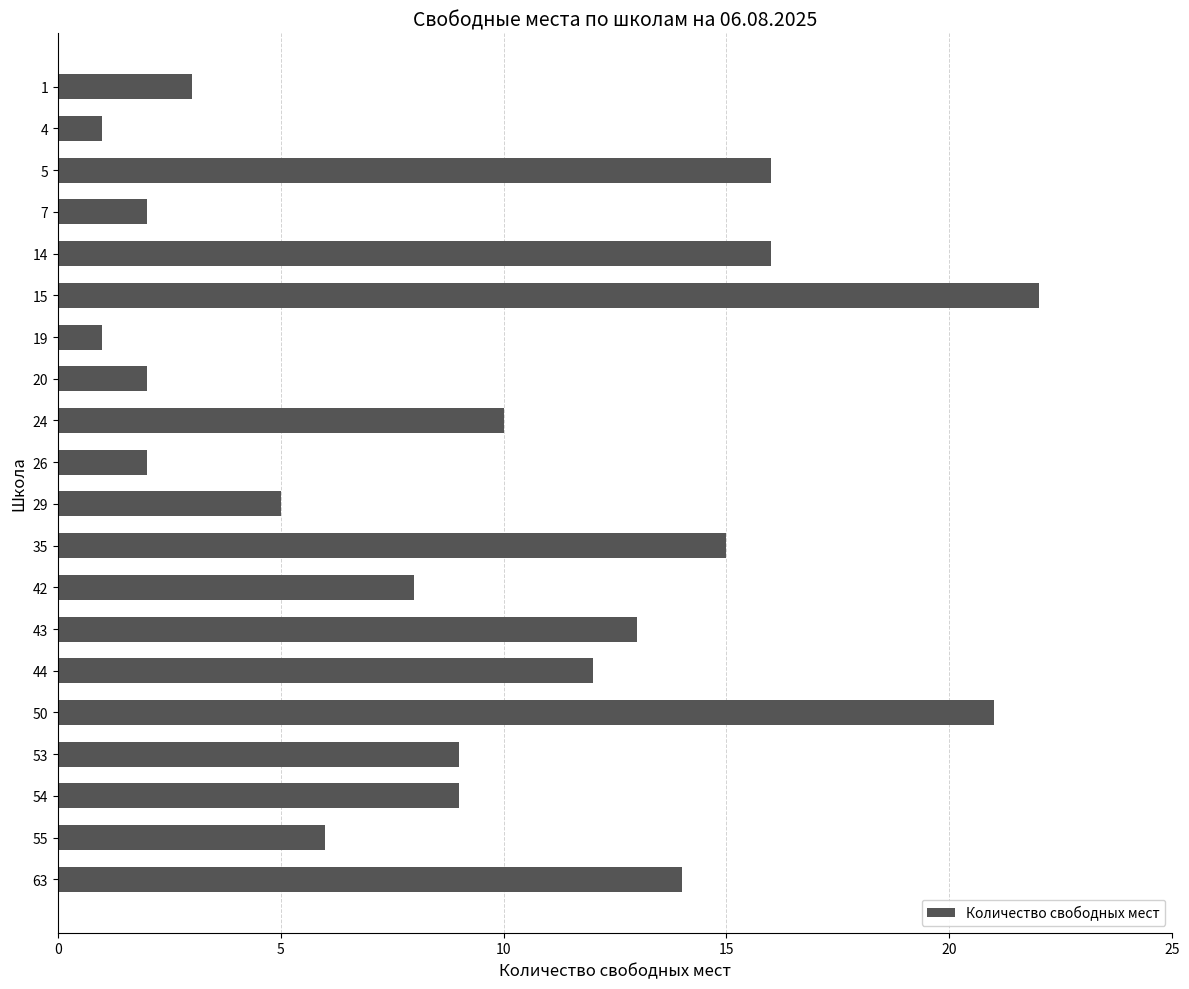

At which category does the chart reach its peak across all series?

15